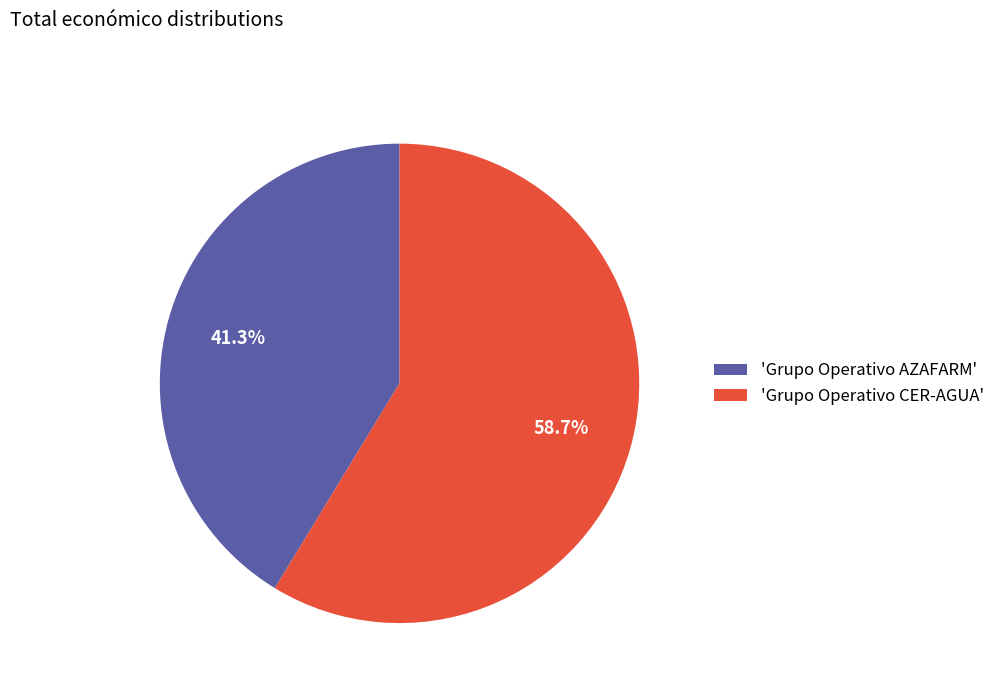

Combined, what portion of the pie is 'Grupo Operativo AZAFARM' and 'Grupo Operativo CER-AGUA'?

100.0%